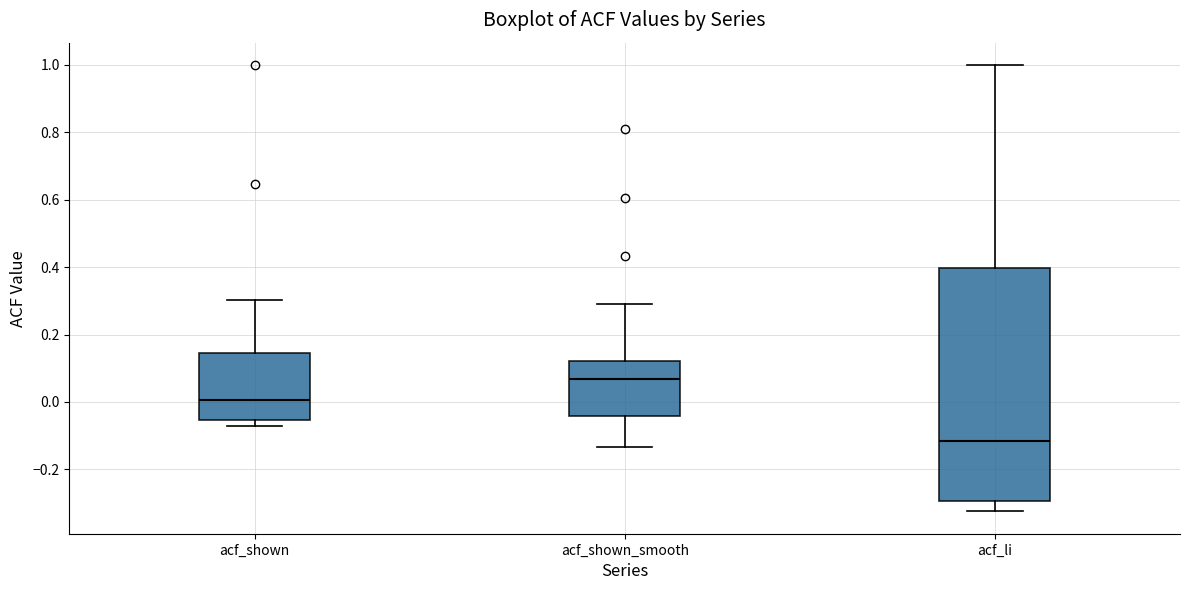

Reading left to right, transcribe this box plot: for each box, give where its median line is, the range the box spans, and where its two whiskers end, as read against the y-axis. The values are not printed on the chart, so give them approximately, as read against the axis.

acf_shown: median 0.00, box -0.06 to 0.14, whiskers -0.08 to 0.30
acf_shown_smooth: median 0.06, box -0.04 to 0.12, whiskers -0.14 to 0.30
acf_li: median -0.12, box -0.30 to 0.40, whiskers -0.32 to 1.00